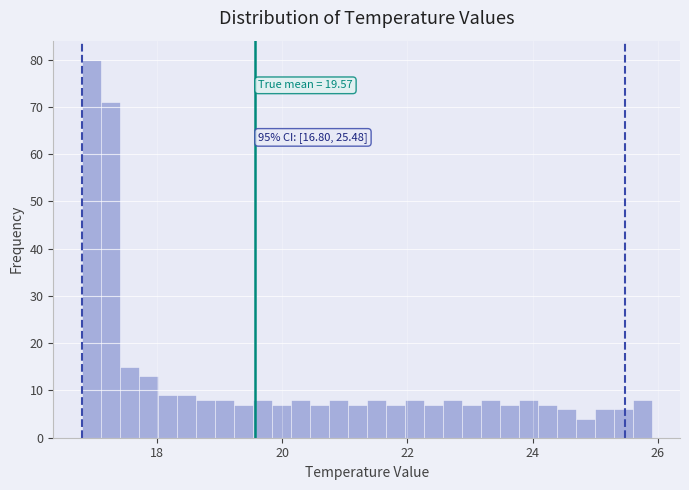

Read against the x-axis, roughly where is the centre of the tallest bar?

17.0